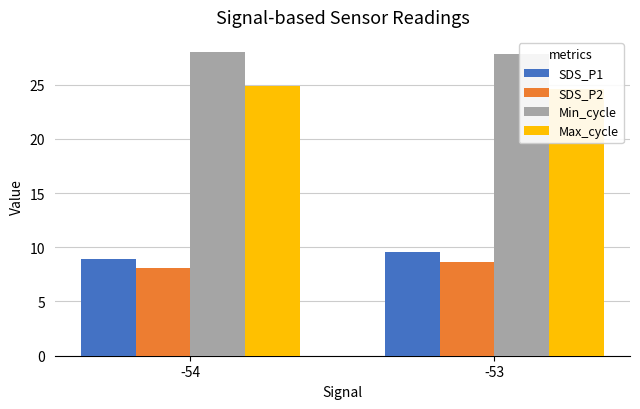

Is it true that Min_cycle equals 38.5 at -53?

False